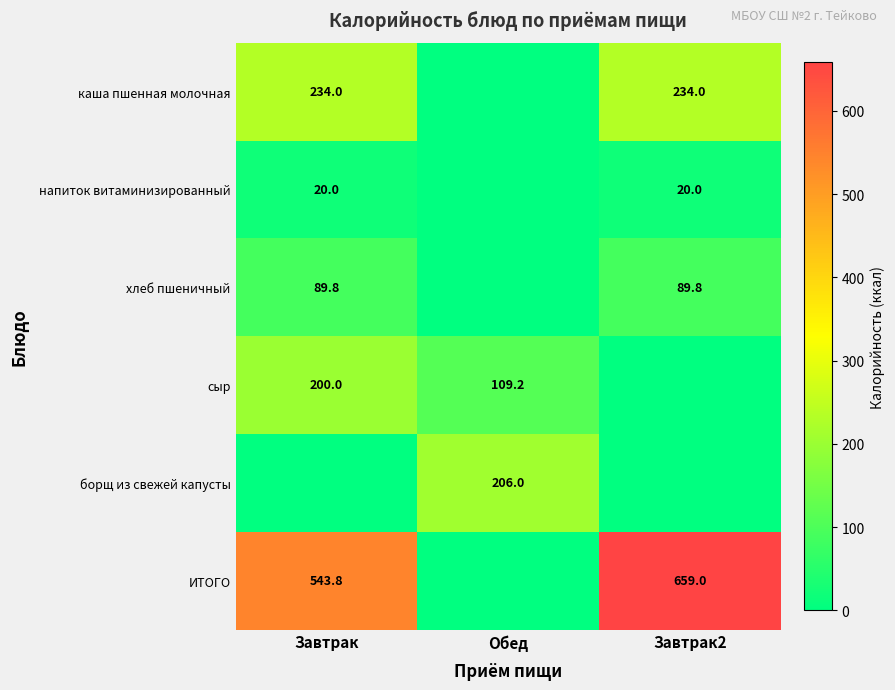

True or false: хлеб пшеничный has a value of 60.7 at Завтрак.

False